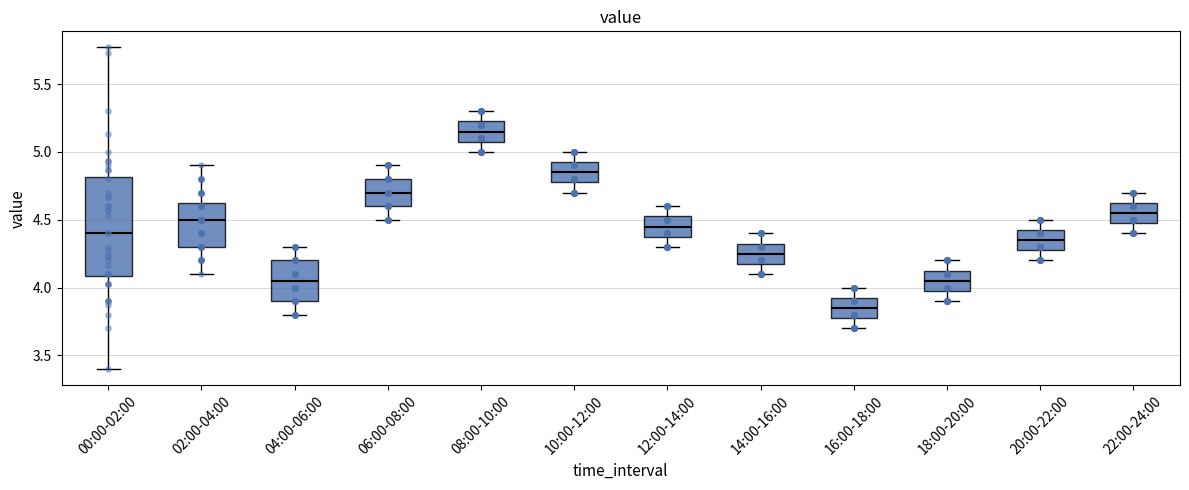

Reading left to right, transcribe this box plot: for each box, give where its median line is, the range the box spans, and where its two whiskers end, as read against the y-axis. The values are not printed on the chart, so give them approximately, as read against the axis.

00:00-02:00: median 4.40, box 4.10 to 4.80, whiskers 3.40 to 5.75
02:00-04:00: median 4.50, box 4.30 to 4.65, whiskers 4.10 to 4.90
04:00-06:00: median 4.05, box 3.90 to 4.20, whiskers 3.80 to 4.30
06:00-08:00: median 4.70, box 4.60 to 4.80, whiskers 4.50 to 4.90
08:00-10:00: median 5.15, box 5.10 to 5.25, whiskers 5.00 to 5.30
10:00-12:00: median 4.85, box 4.80 to 4.95, whiskers 4.70 to 5.00
12:00-14:00: median 4.45, box 4.40 to 4.55, whiskers 4.30 to 4.60
14:00-16:00: median 4.25, box 4.20 to 4.35, whiskers 4.10 to 4.40
16:00-18:00: median 3.85, box 3.80 to 3.95, whiskers 3.70 to 4.00
18:00-20:00: median 4.05, box 4.00 to 4.15, whiskers 3.90 to 4.20
20:00-22:00: median 4.35, box 4.30 to 4.45, whiskers 4.20 to 4.50
22:00-24:00: median 4.55, box 4.50 to 4.65, whiskers 4.40 to 4.70